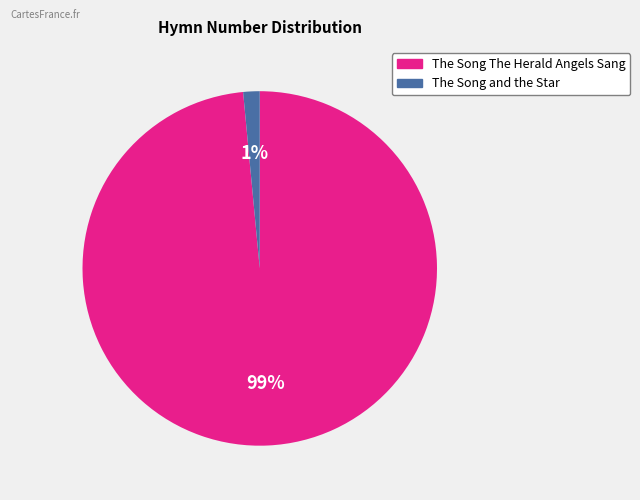

Is it true that The Song and the Star is 11% of the pie?

False